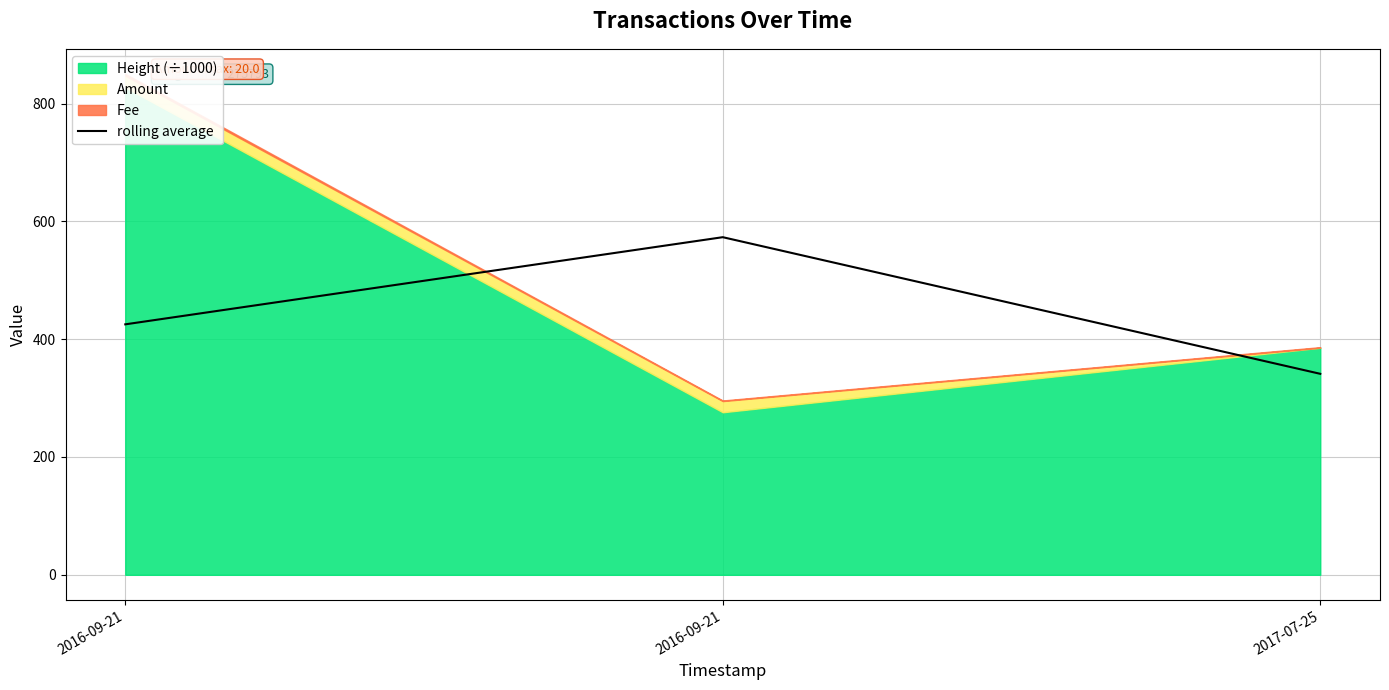

Approximately how many times larger is the value at 2016-09-21 compared to 2016-09-21?

1.3